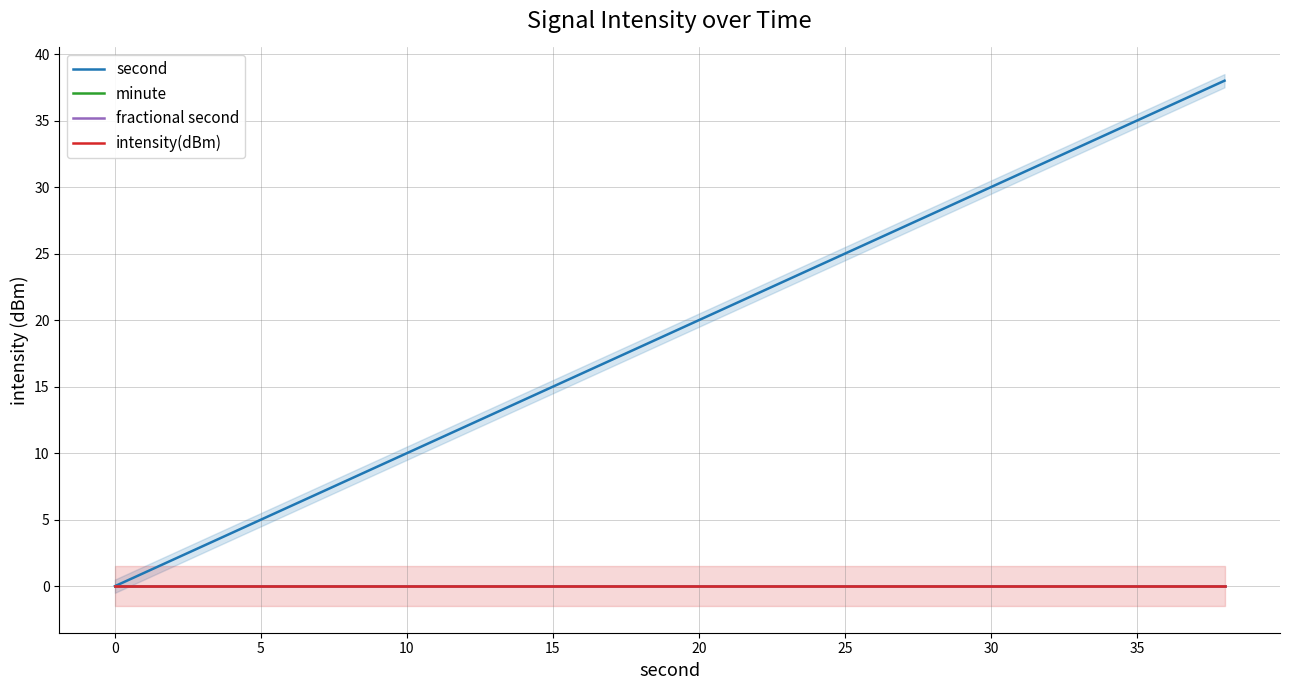

Is the value of fractional second at 11 greater than the value of minute at 19?

No